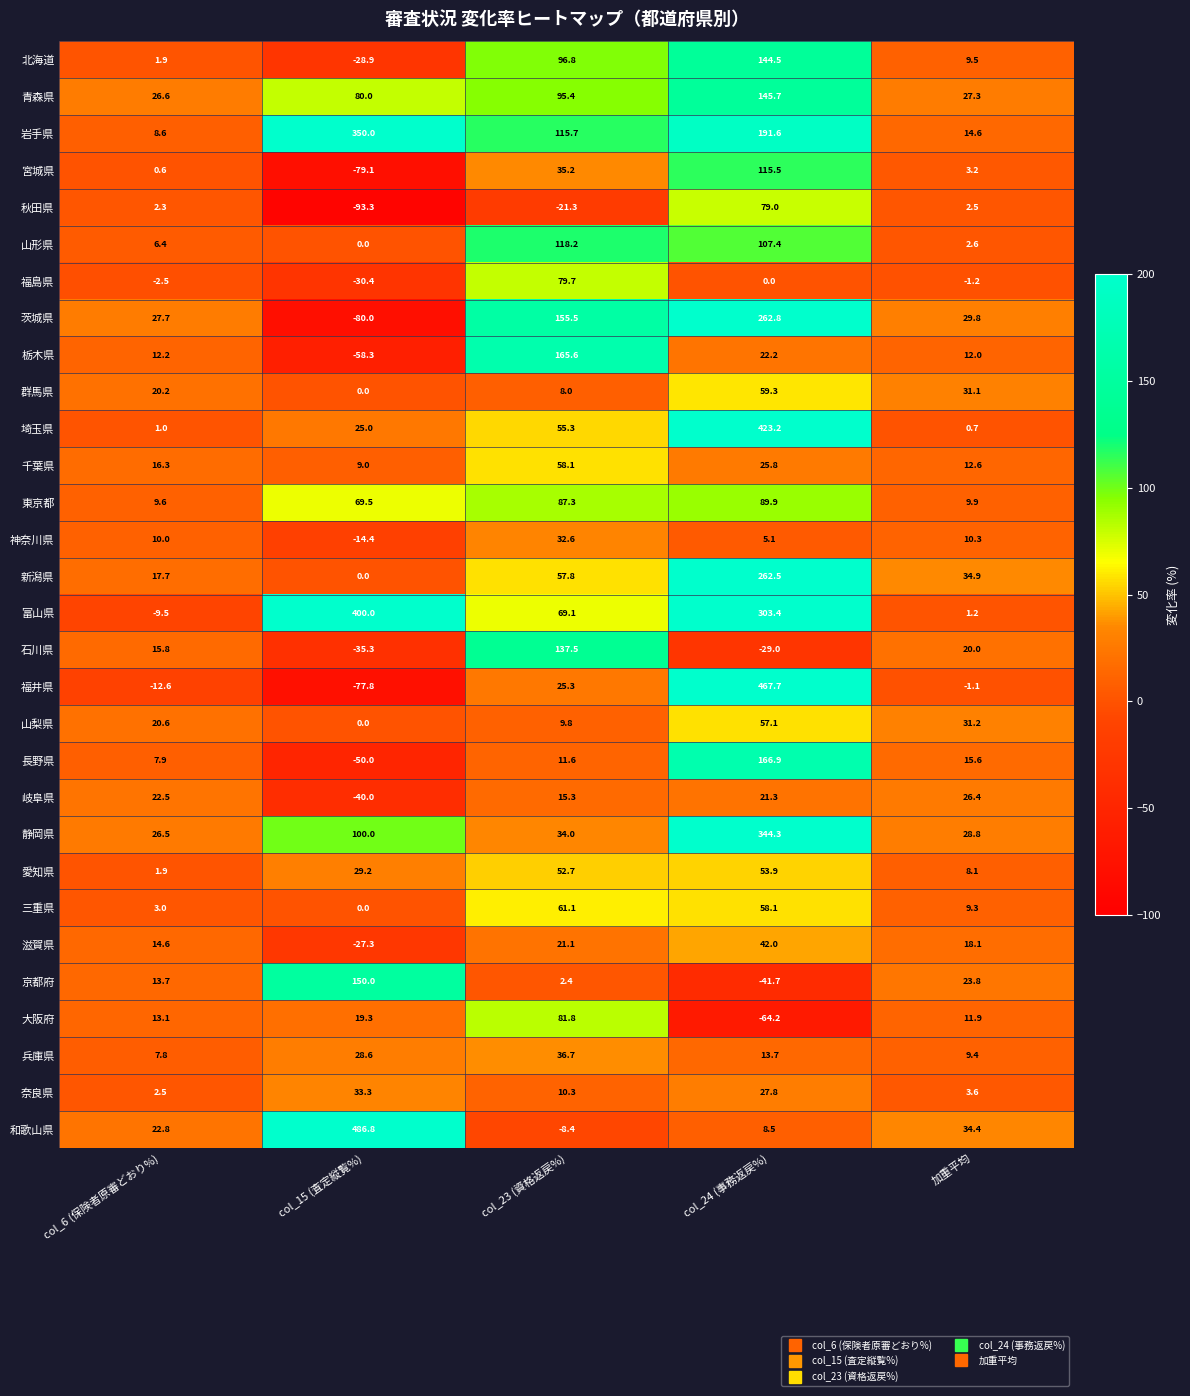

Which series has the largest total across all categories?

富山県